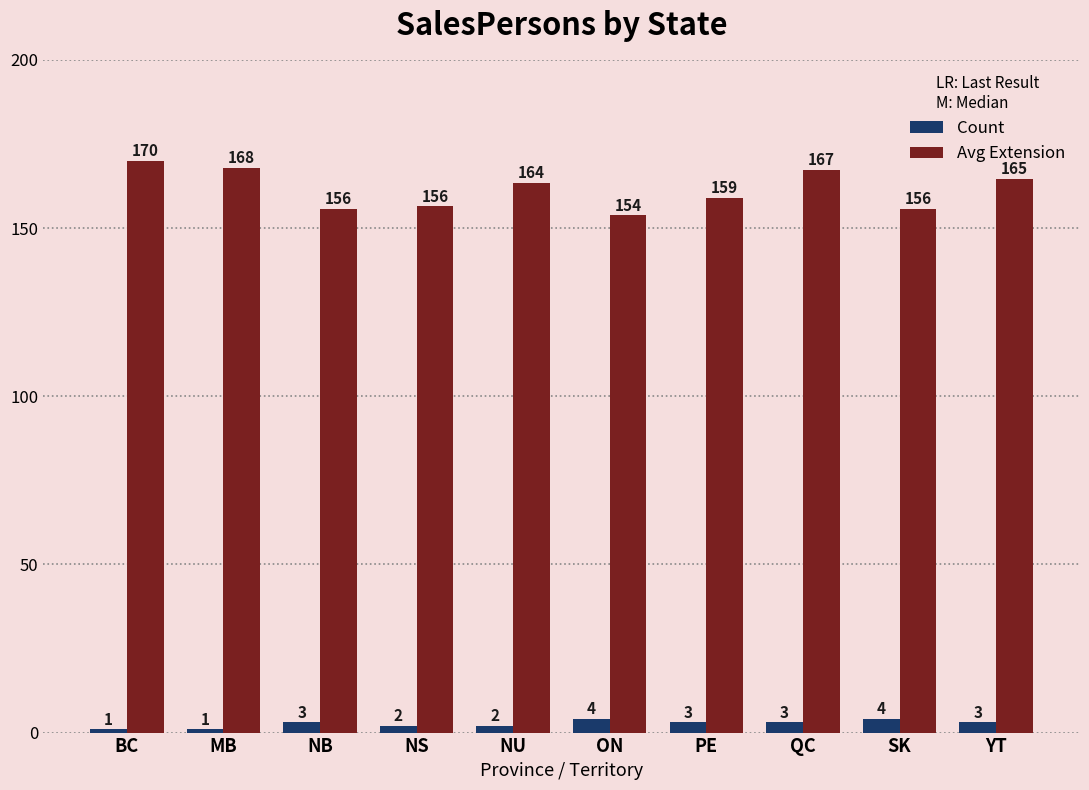

The value of Avg Extension at PE is 159.0. True or false?

True